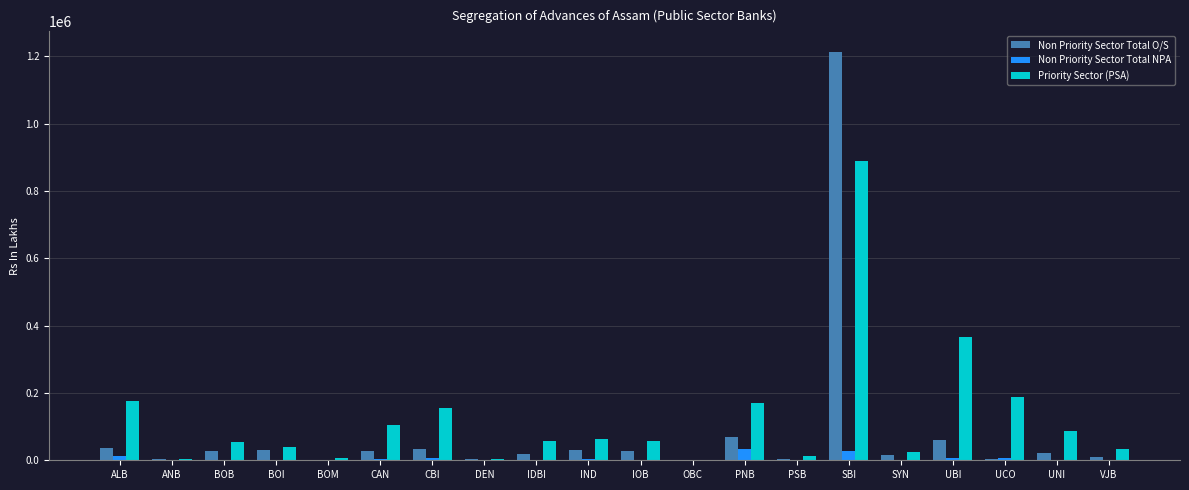

What is the approximate value of Priority Sector (PSA) at BOM?

5458.6